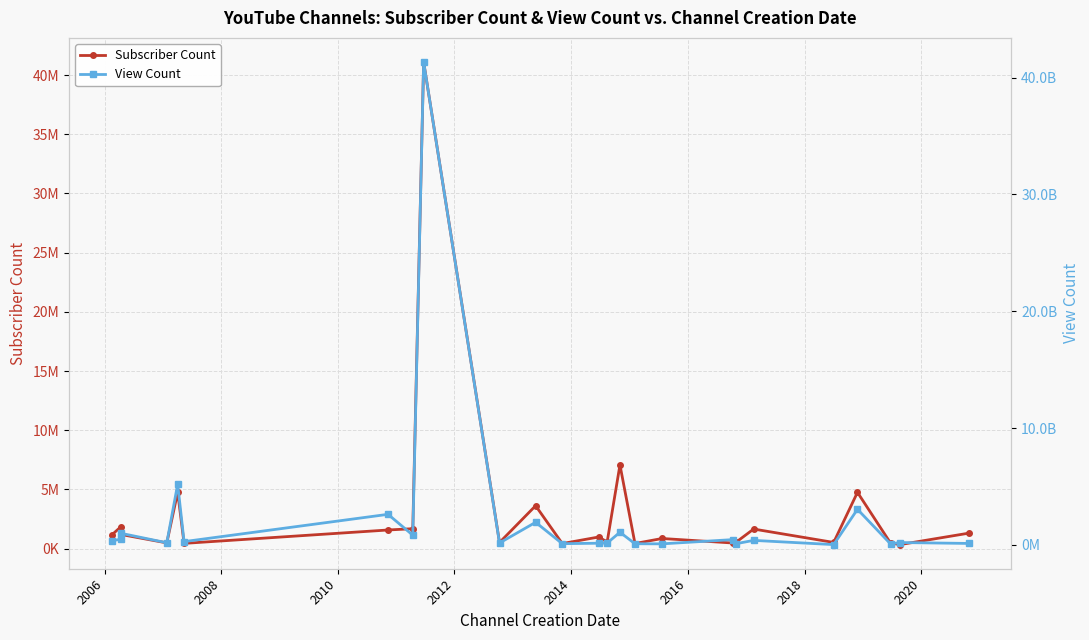

What is the difference between the maximum and minimum values in the View Count series?

41293882678